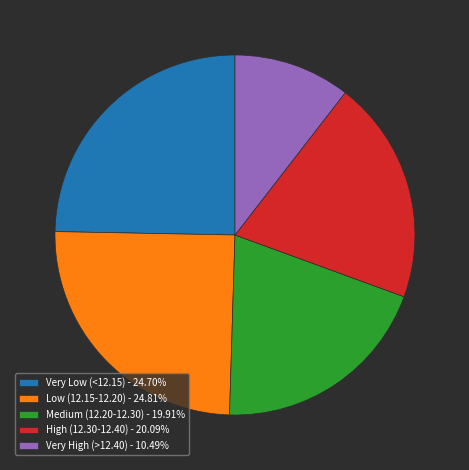

Is Low (12.15-12.20) - 24.81% the majority of the pie?

No